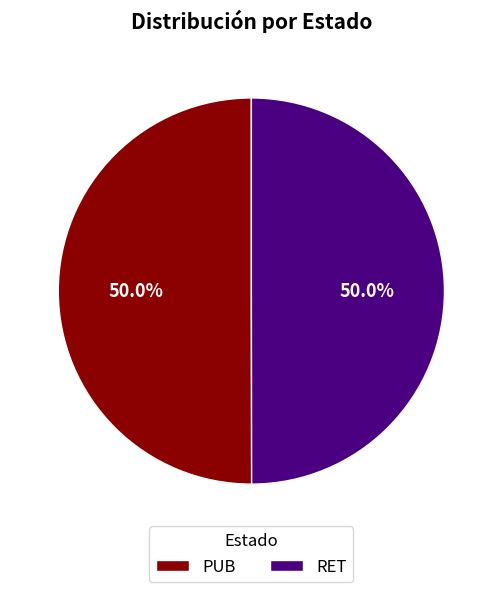

What is the ratio of the value at RET to the value at PUB?

1.0